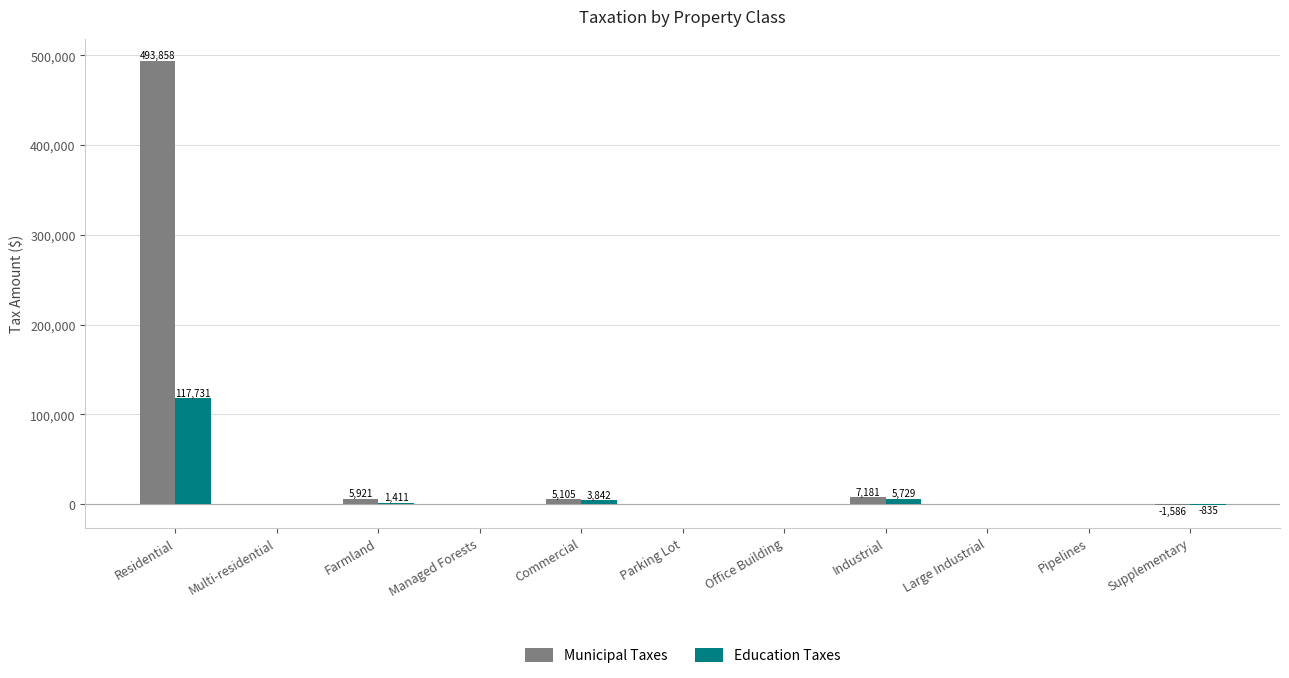

At which category is the sum across all series the highest?

Residential